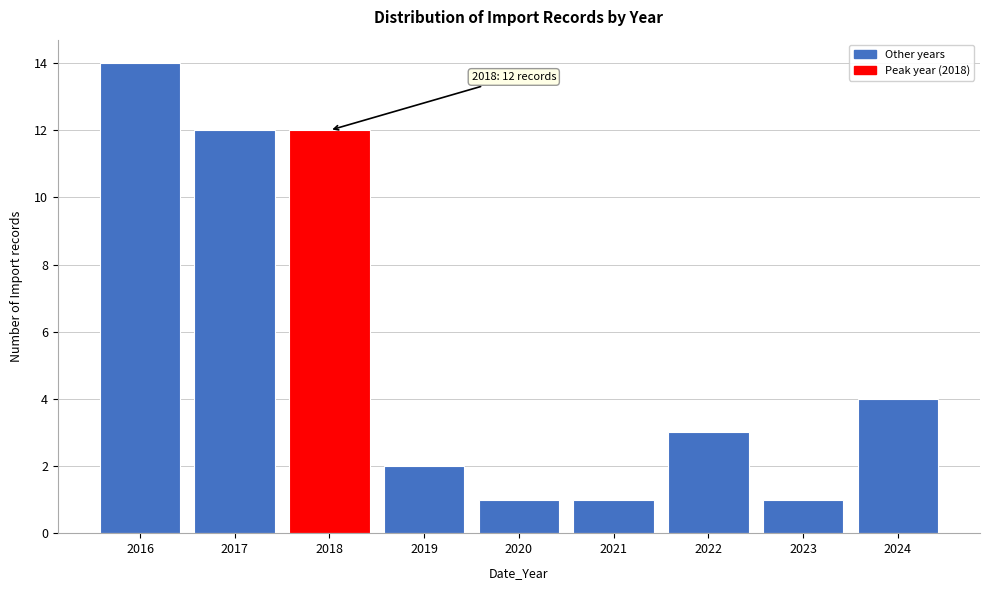

Reading left to right, transcribe all the data shown in this chart.

2016=14	2017=12	2018=12	2019=2	2020=1	2021=1	2022=3	2023=1	2024=4